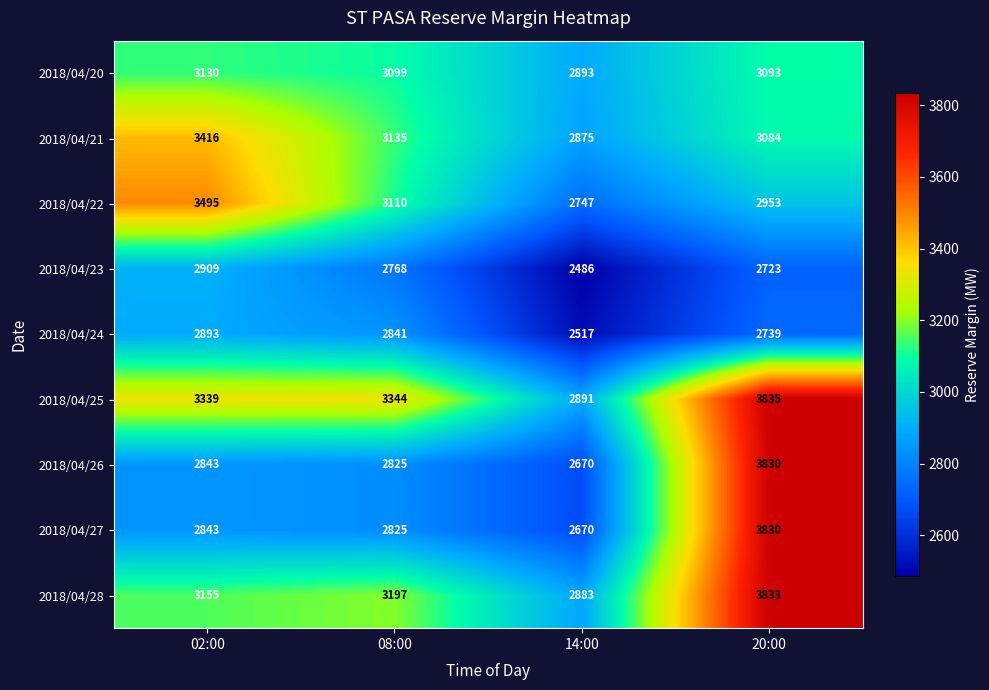

At which category is the sum across all series the highest?

20:00